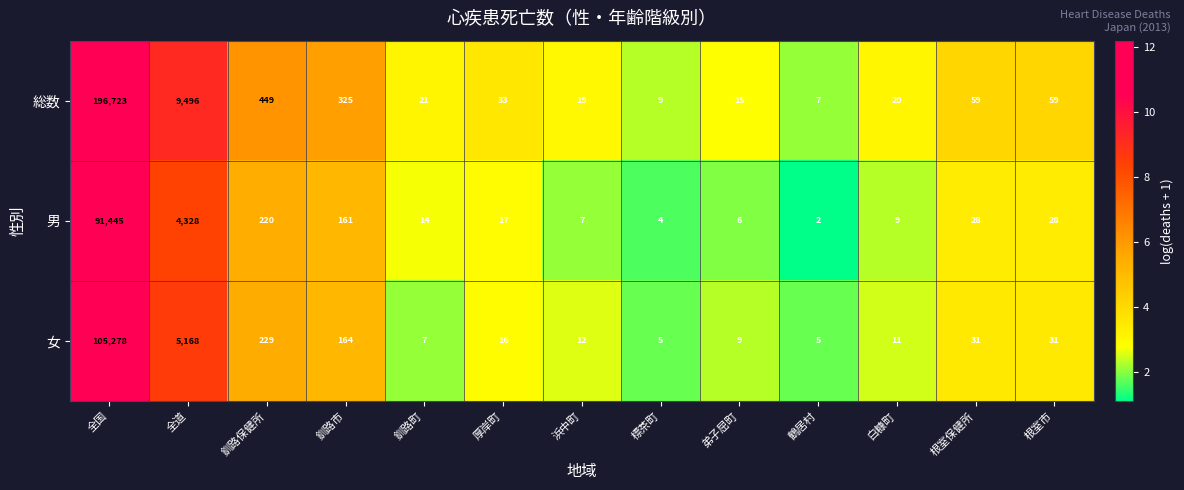

What is the average value of the 総数 series?

15941